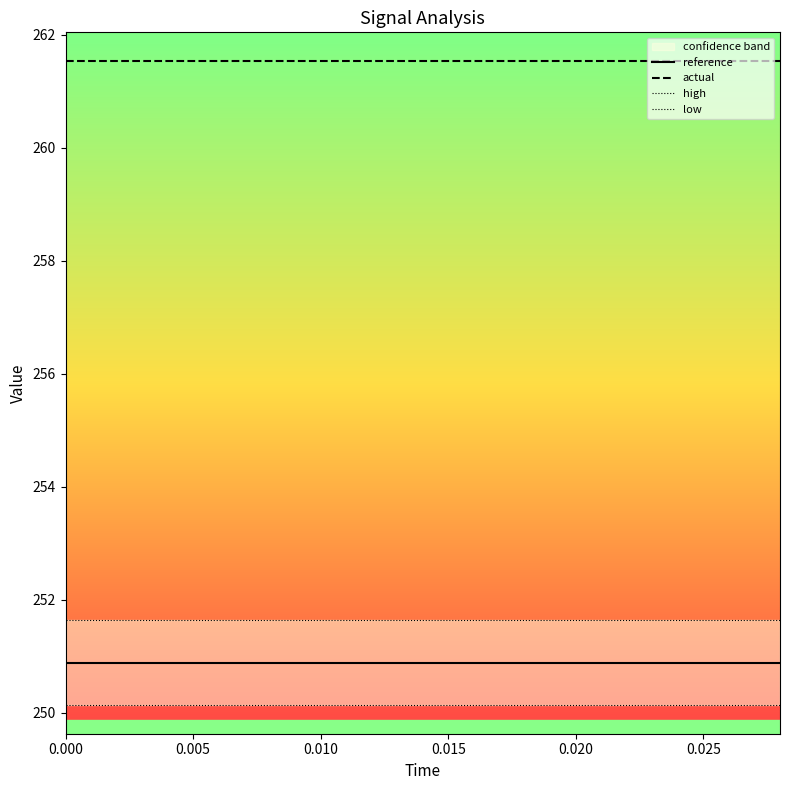

Which series has the largest total across all categories?

actual